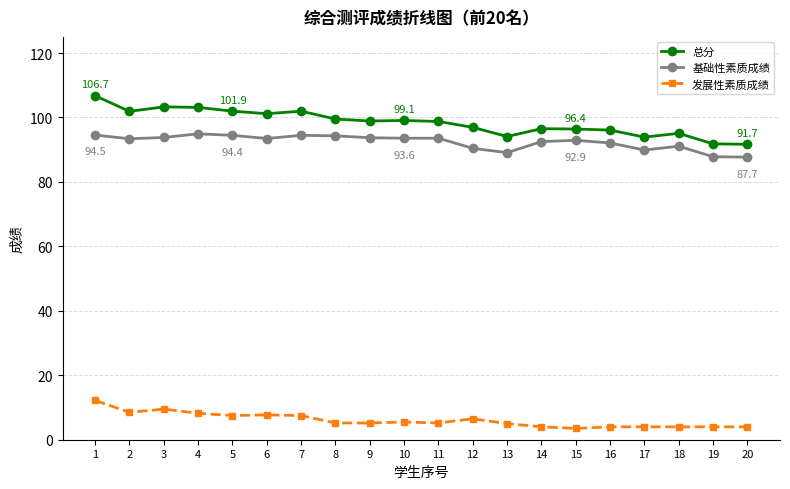

Is the value of 基础性素质成绩 at 5 greater than the value of 发展性素质成绩 at 18?

Yes